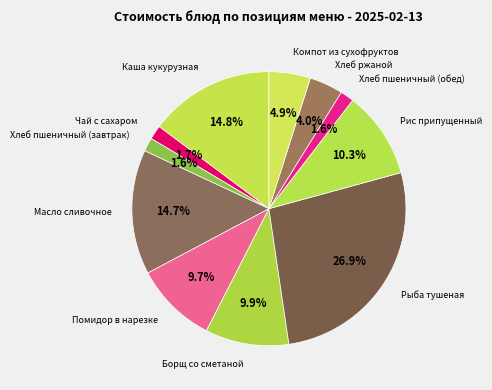

Is there any slice that represents more than half of the pie?

No